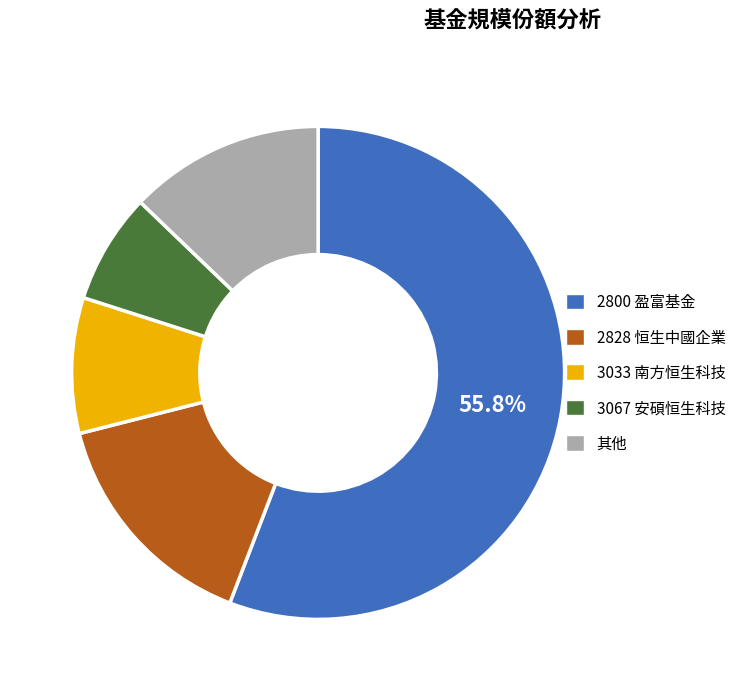

Which slice represents more than half of the pie?

2800 盈富基金